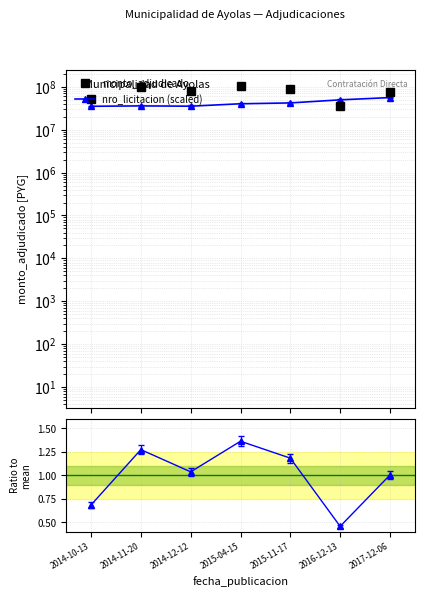

Between 2014-10-13 and 2014-11-20, which series saw the biggest shift?

monto_adjudicado